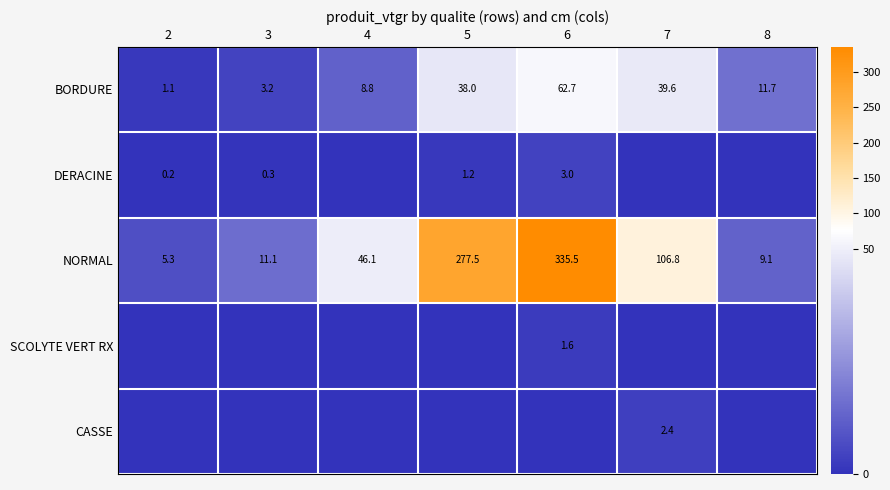

Where does the NORMAL series first go above 46?

4